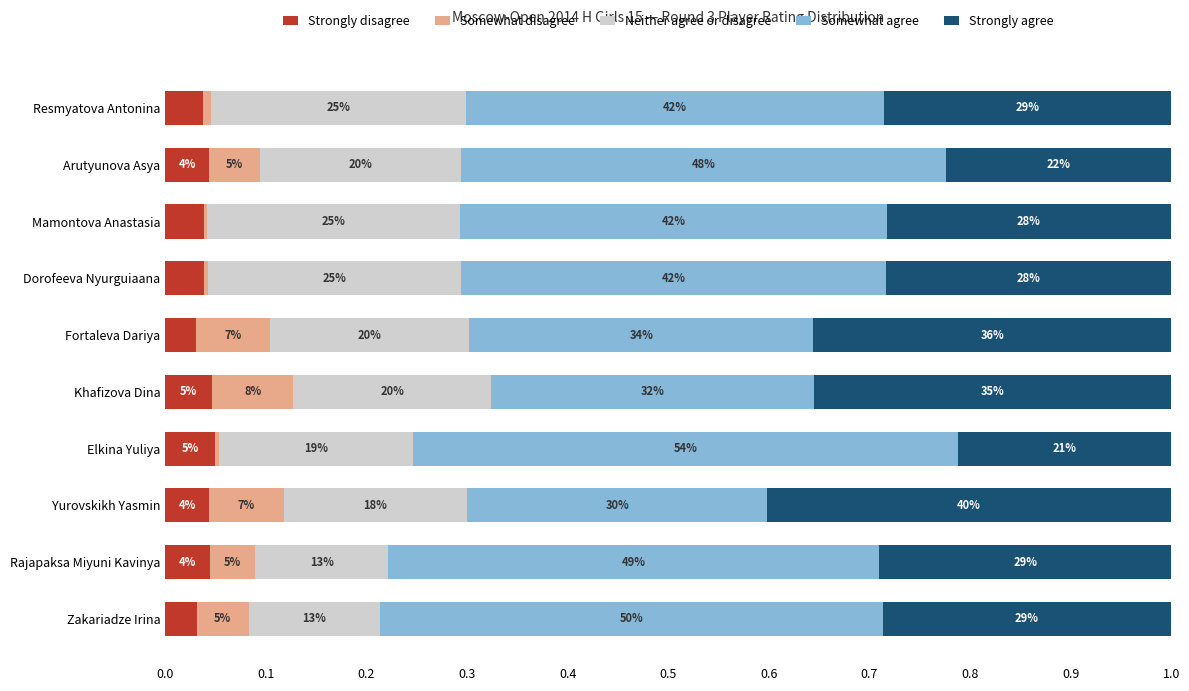

Reading right to left, list all the values displayed in this chart.

Strongly disagree: 0.0	0.0	0.0	0.0	0.0	0.0	0.0	0.0	0.0	0.0
Somewhat disagree: 0.1	0.0	0.1	0.0	0.1	0.1	0.0	0.0	0.1	0.0
Neither agree or disagree: 0.1	0.1	0.2	0.2	0.2	0.2	0.3	0.3	0.2	0.3
Somewhat agree: 0.5	0.5	0.3	0.5	0.3	0.3	0.4	0.4	0.5	0.4
Strongly agree: 0.3	0.3	0.4	0.2	0.4	0.4	0.3	0.3	0.2	0.3